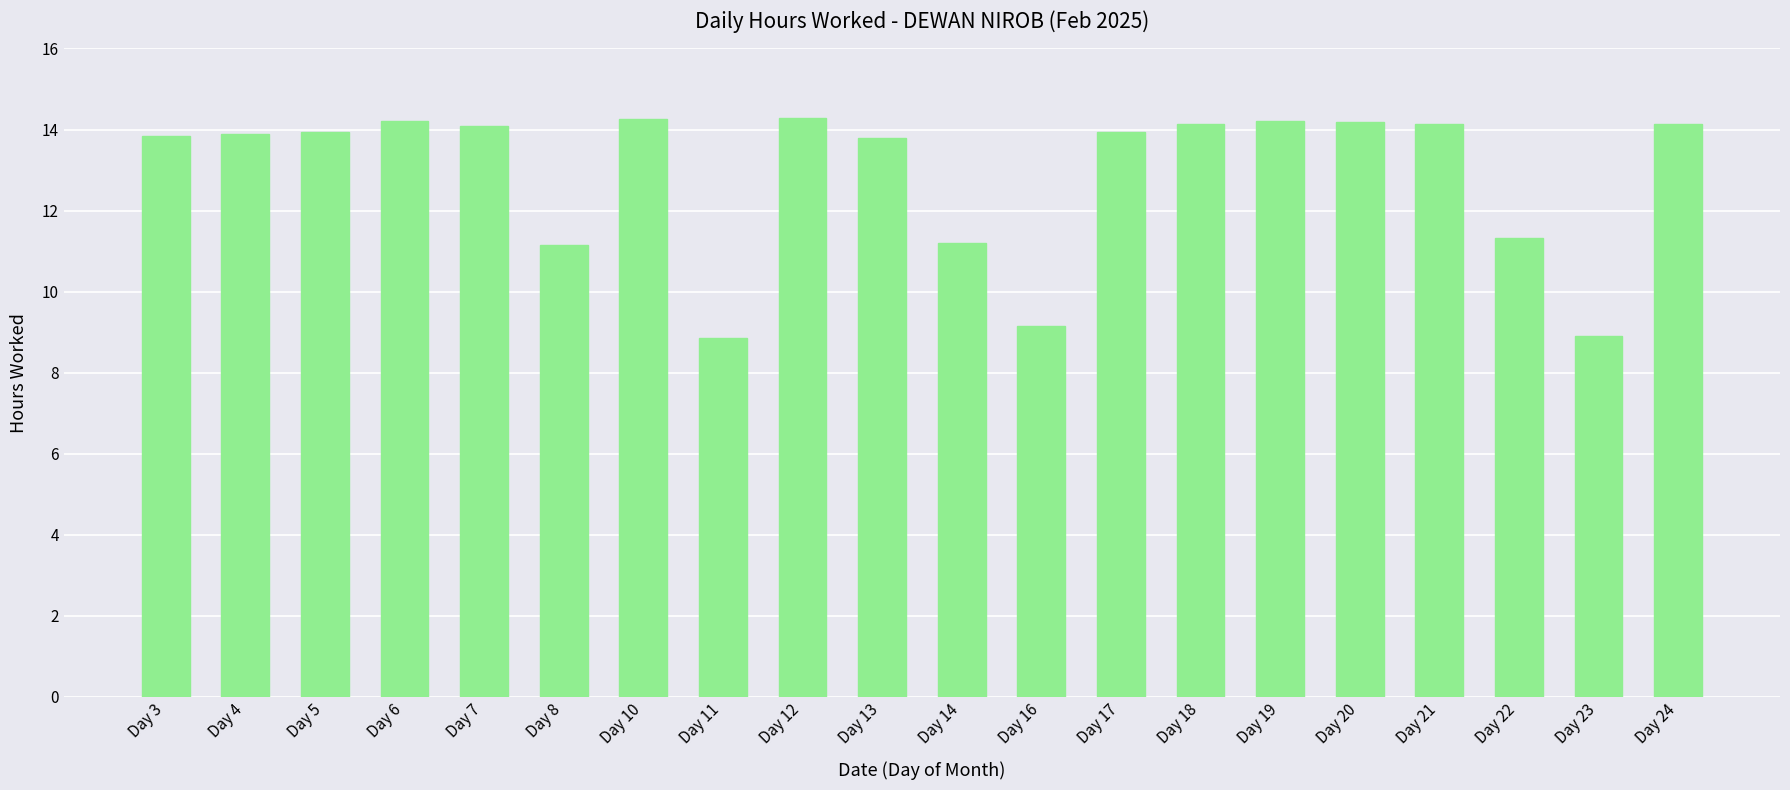

At which label does the data first exceed 13?

Day 3